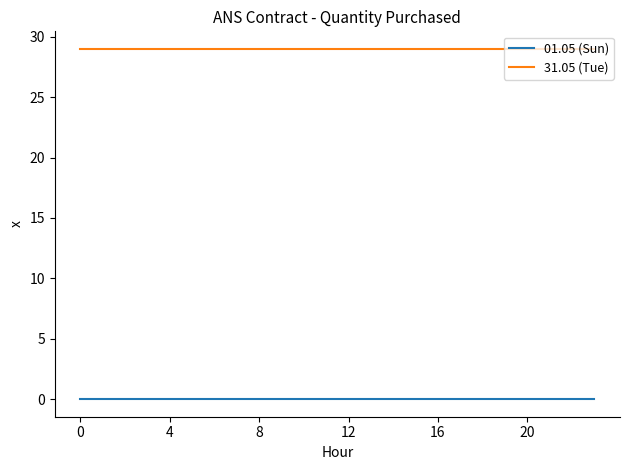

Rank the series by their maximum value, from lowest to highest.

01.05 (Sun), 31.05 (Tue)